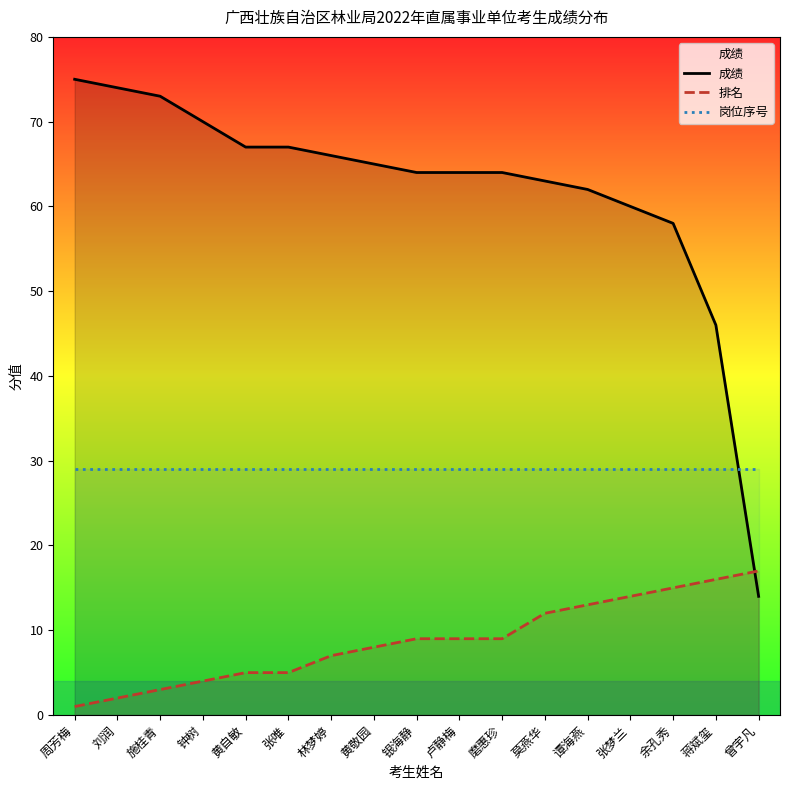

Which category has the highest value in the 岗位序号 series?

周芳梅